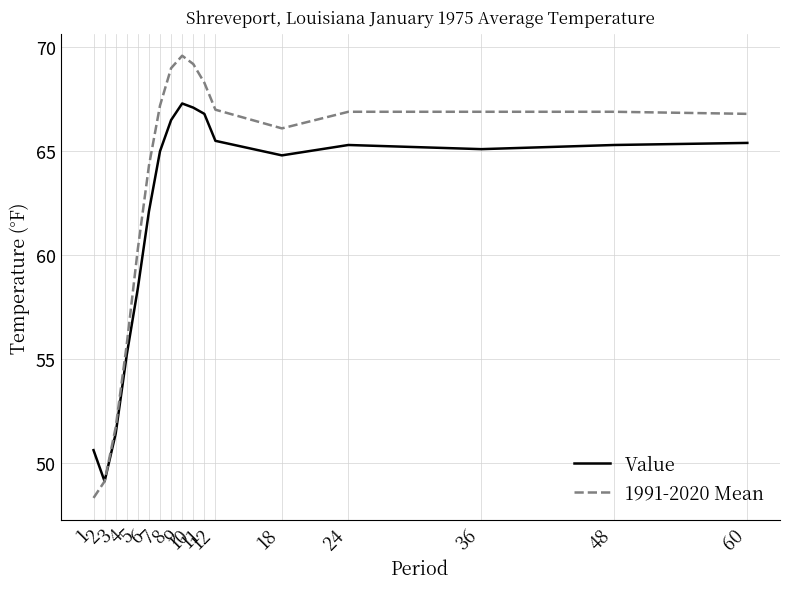

How many categories are shown in the chart?

17